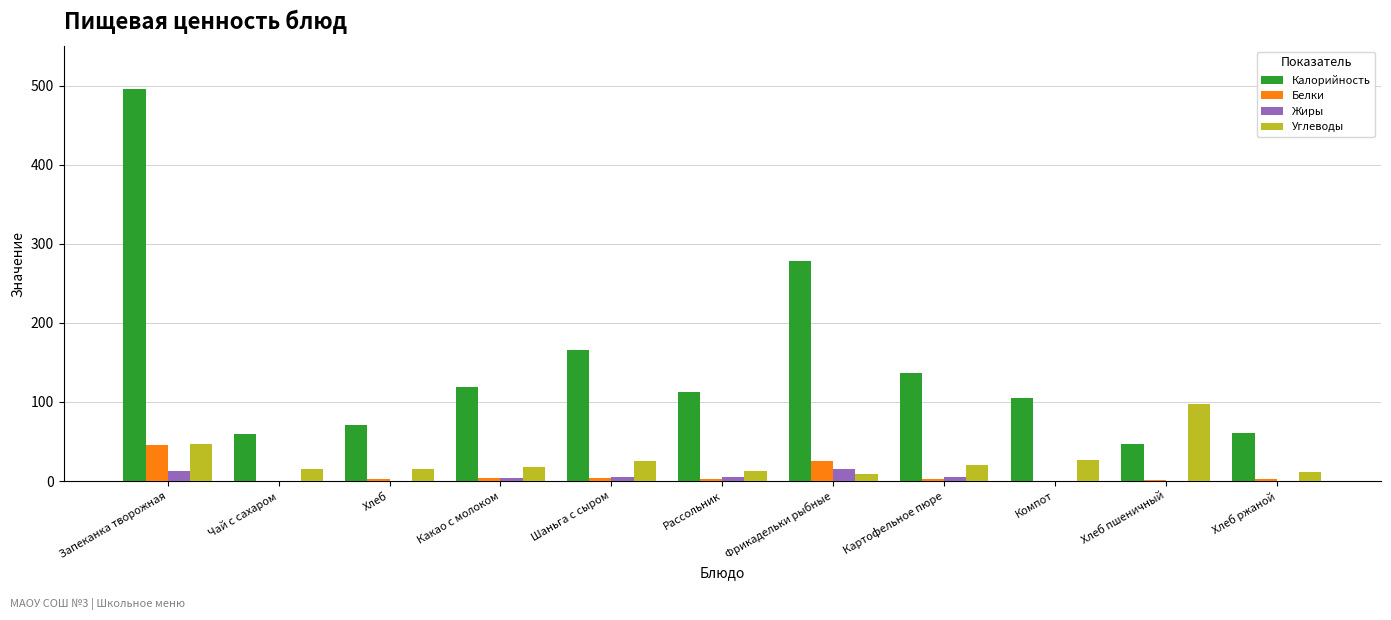

True or false: Калорийность has a value of 65.5 at Рассольник.

False